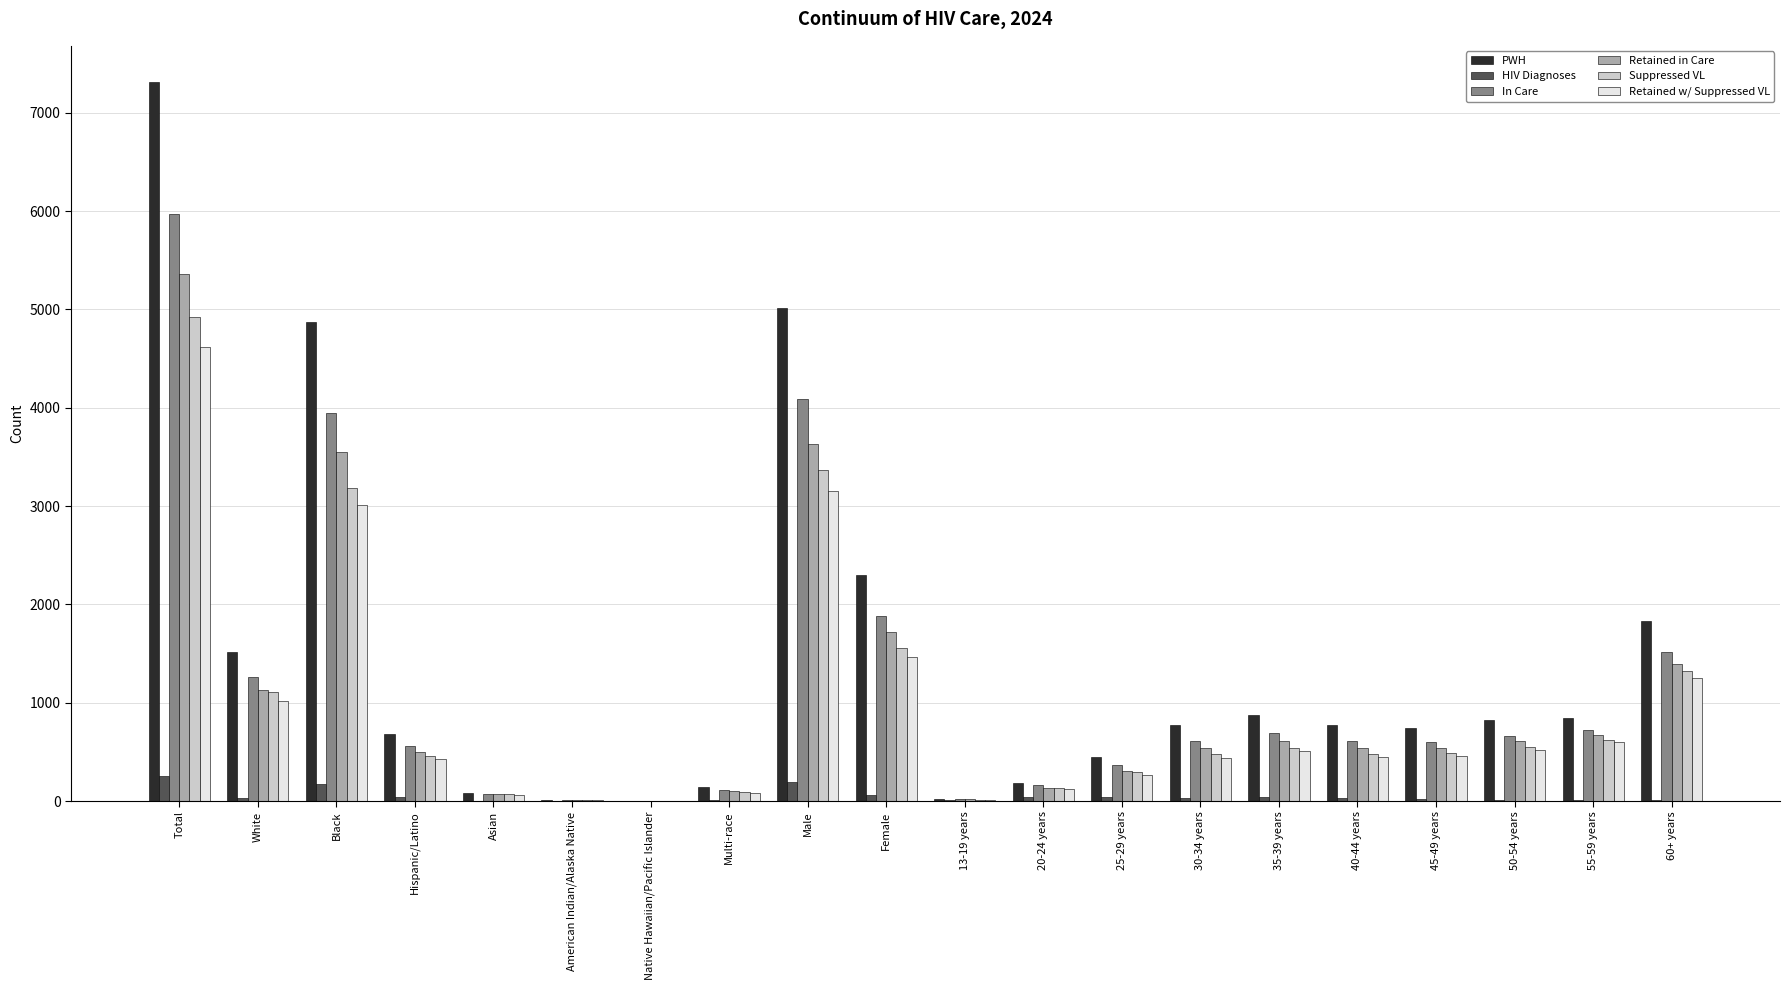

Is it true that Retained in Care equals 1762 at White?

False